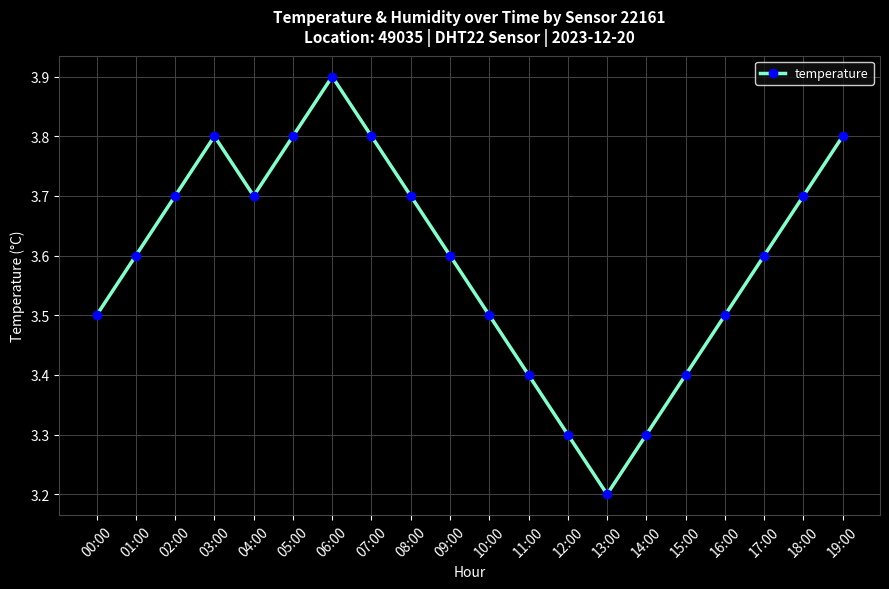

What is the sum of the values at 05:00 and 00:00?

7.3